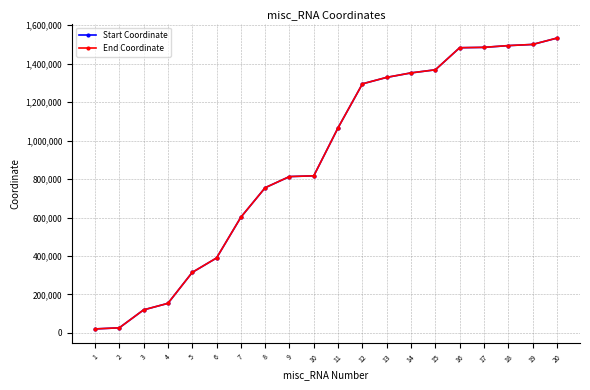

Count the number of categories in the chart.

20